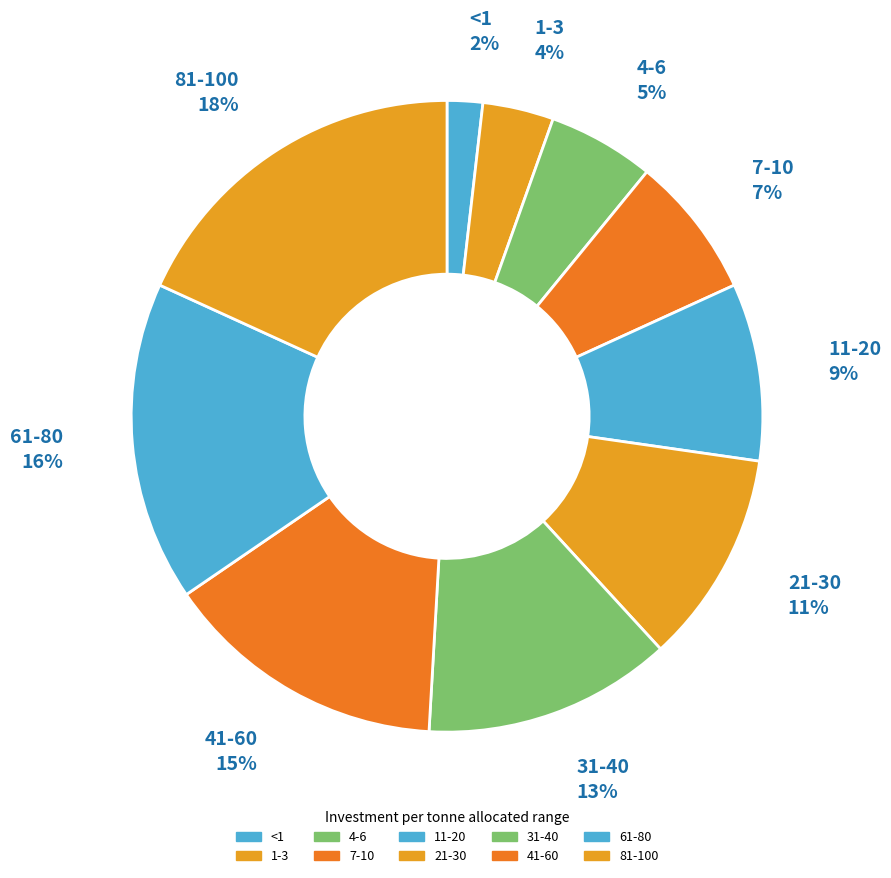

To the nearest percent, what percentage of the pie is <1?

2%